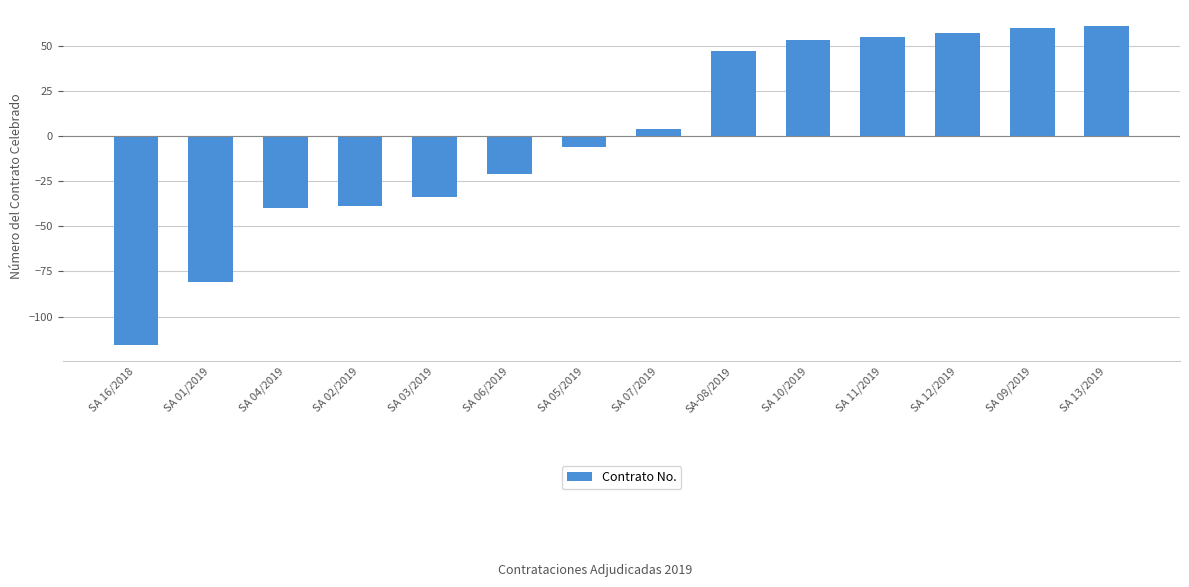

Is it true that the value at SA 13/2019 is 100?

False